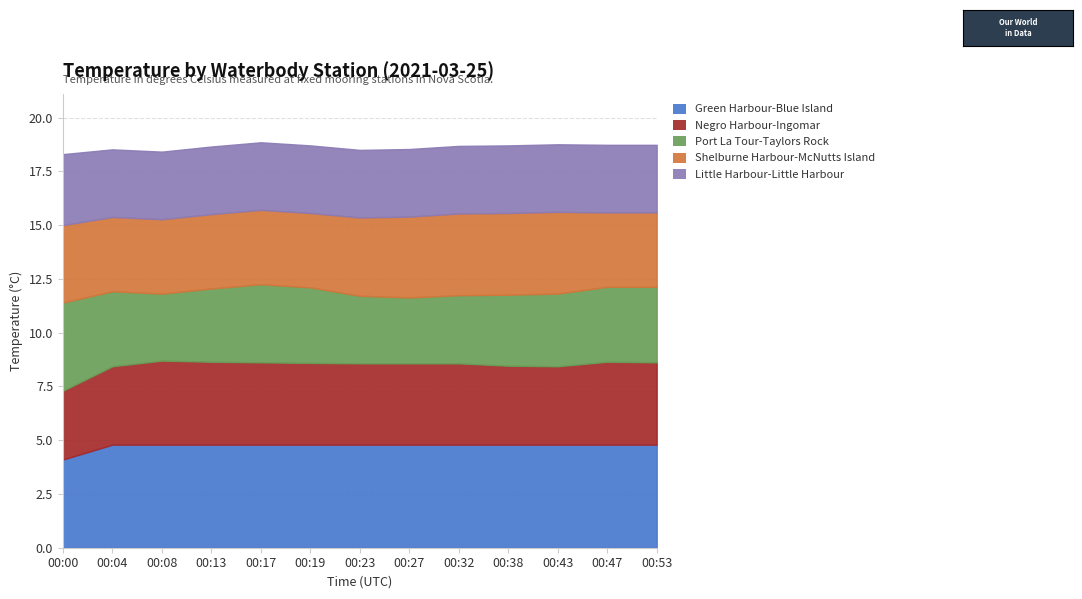

What is the average value of the Little Harbour-Little Harbour series?

3.2